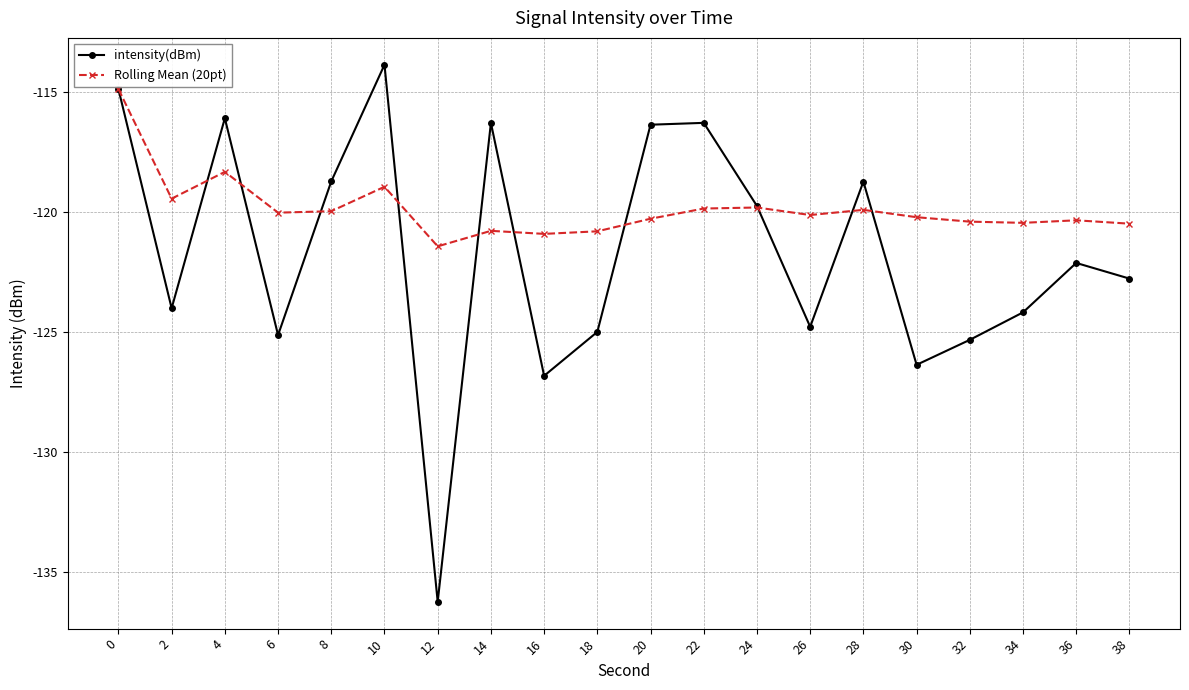

The value of Rolling Mean (20pt) at 6 is -120.0. True or false?

True